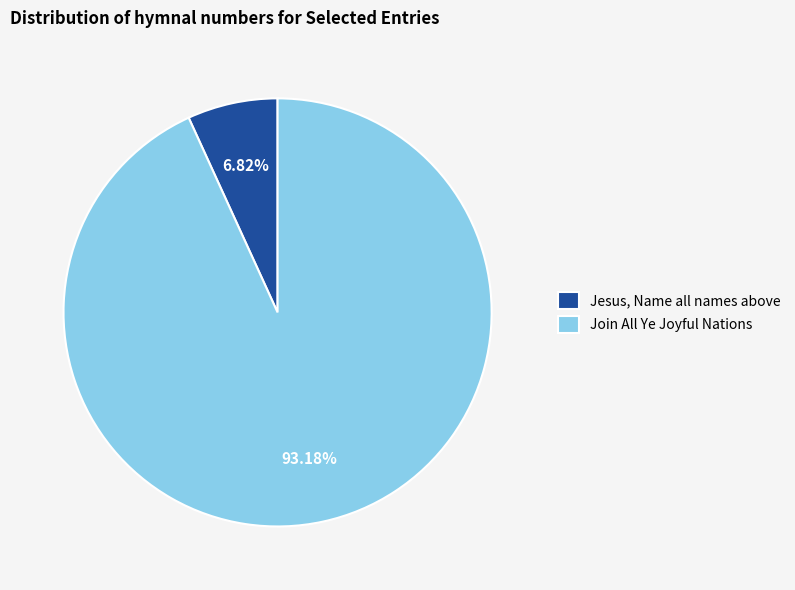

Does Join All Ye Joyful Nations account for over 50% of the chart?

Yes